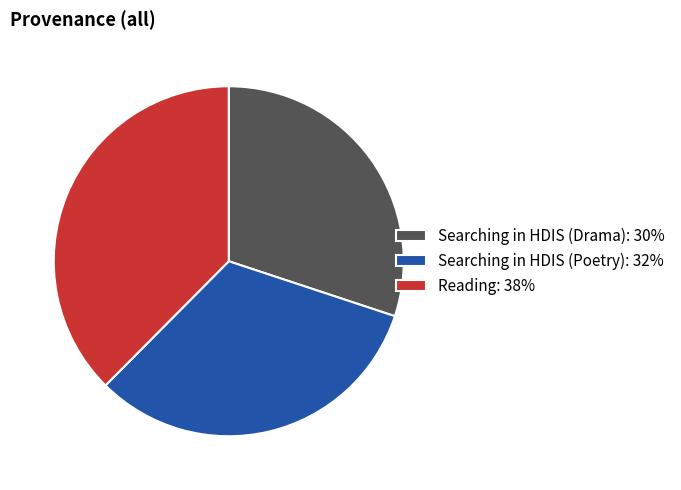

Which slice is the smallest?

Searching in HDIS (Drama)